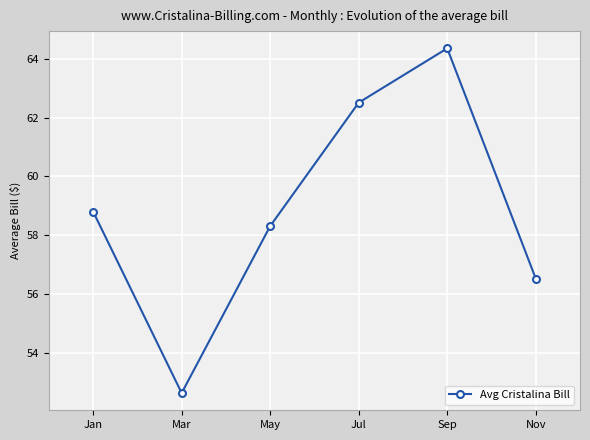

The value at May is 93.4. True or false?

False